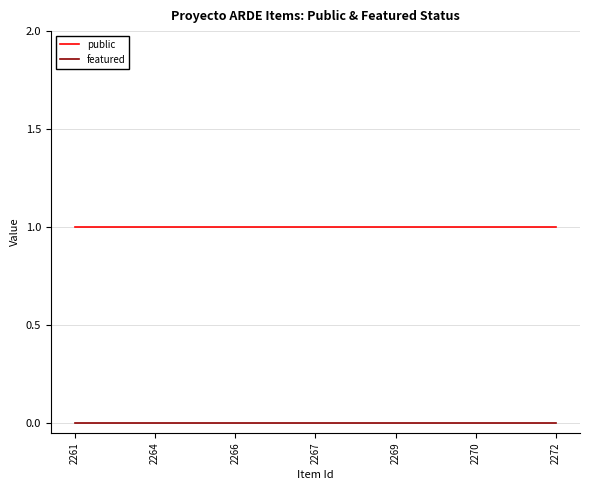

List the series in order of their overall mean, lowest first.

featured, public